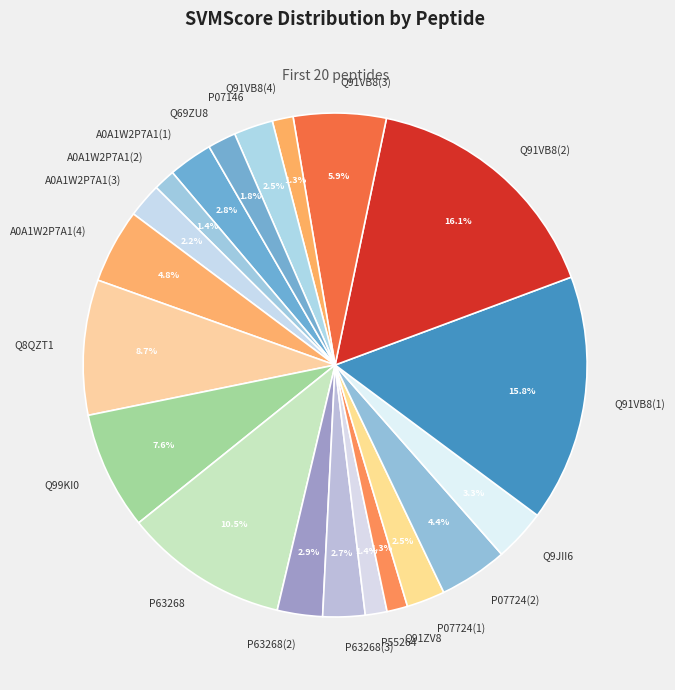

Is the sum of P07724(1) and Q91ZV8 greater than half?

No